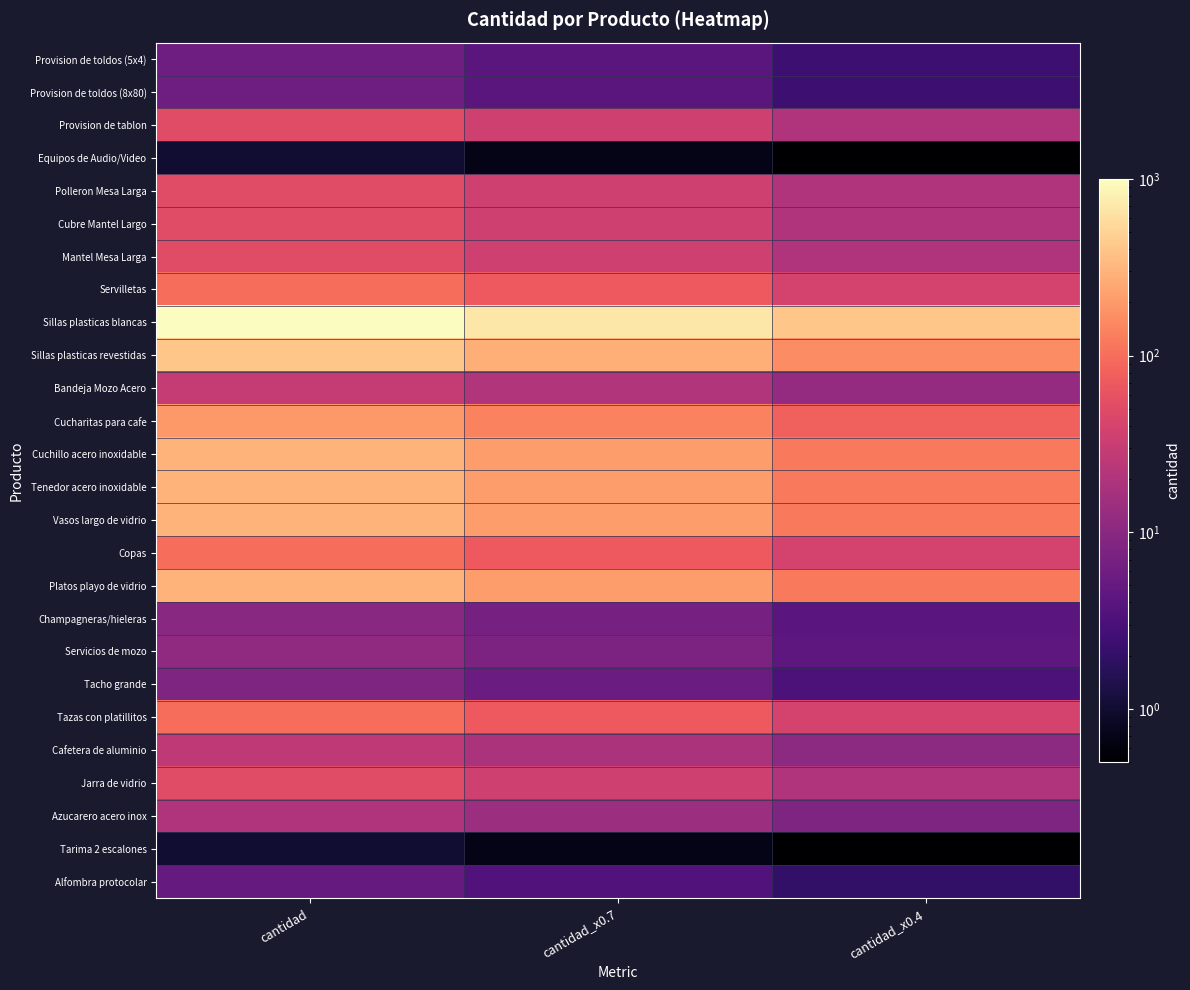

What is the minimum value shown in the chart?

0.4